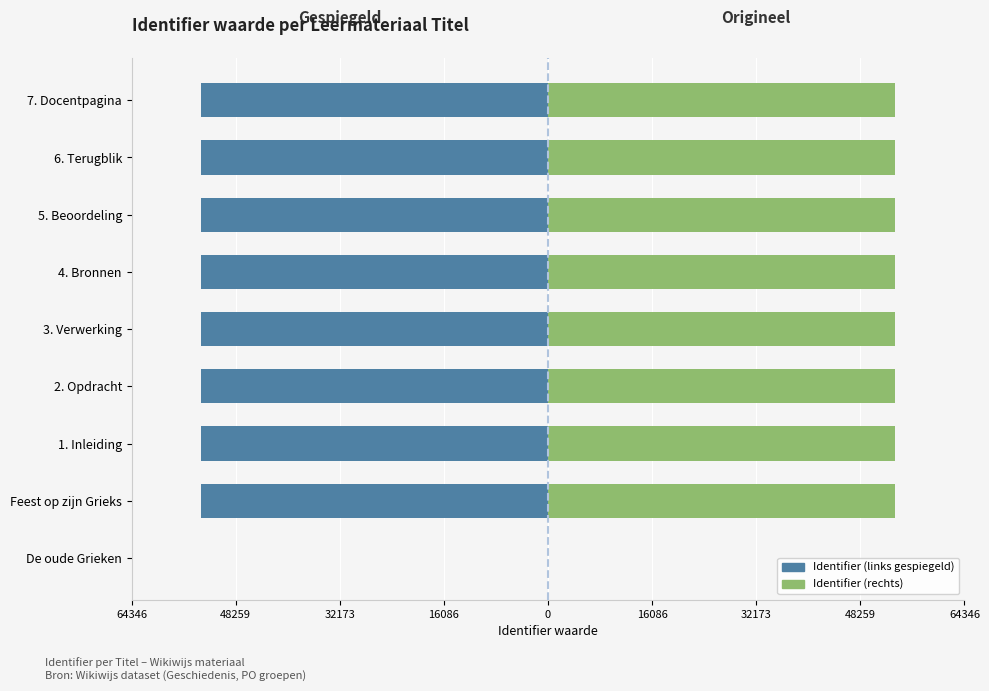

Rank the series by their maximum value, from lowest to highest.

Identifier (links), Identifier (rechts)